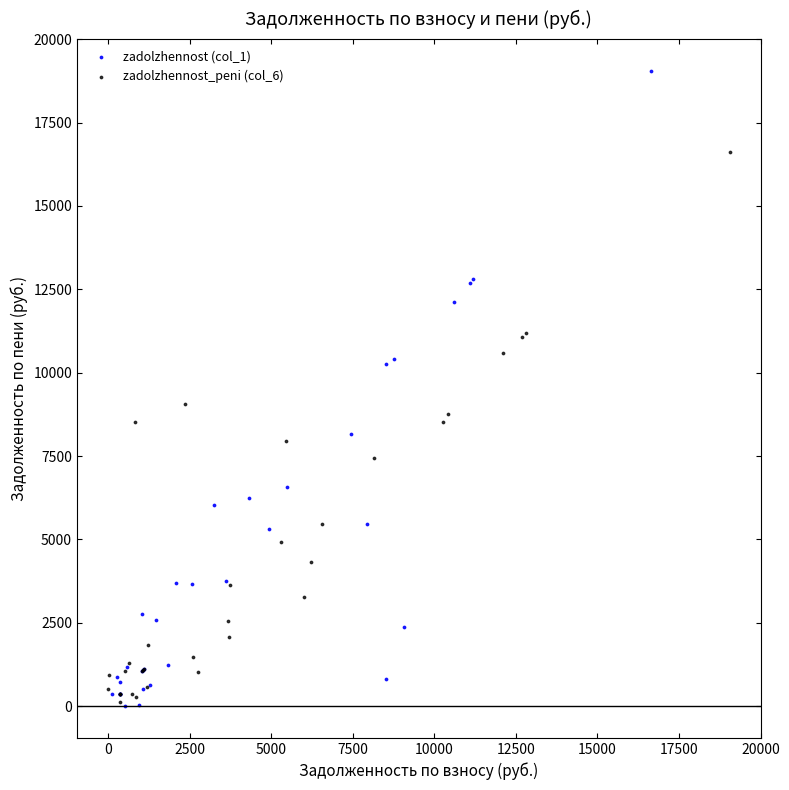

Which series has the largest Y range (max minus min)?

zadolzhennost (col_1)